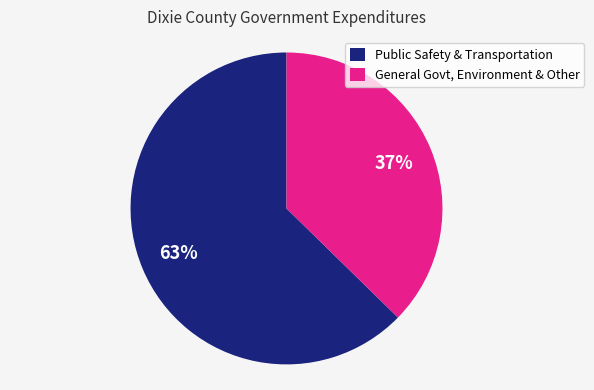

Approximately how many times larger is the value at Public Safety & Transportation compared to General Govt, Environment & Other?

1.7